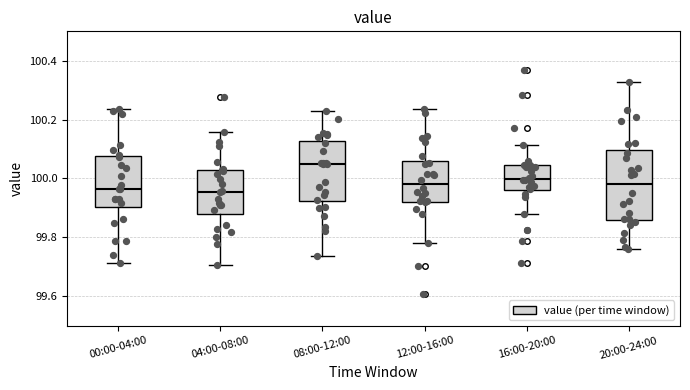

Which box has the highest median line?

08:00-12:00